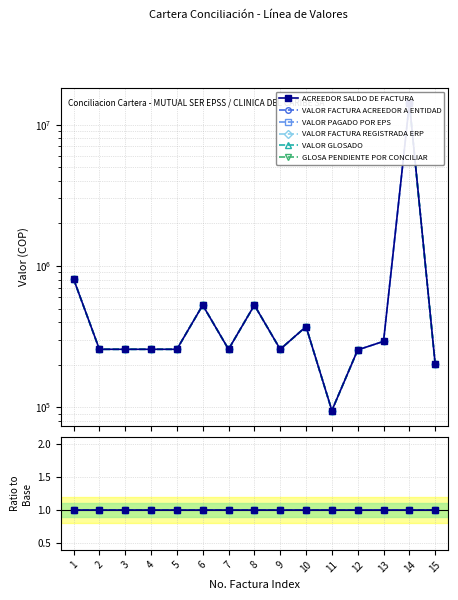

The VALOR FACTURA ACREEDOR A ENTIDAD series shows 359016 at 9. True or false?

False